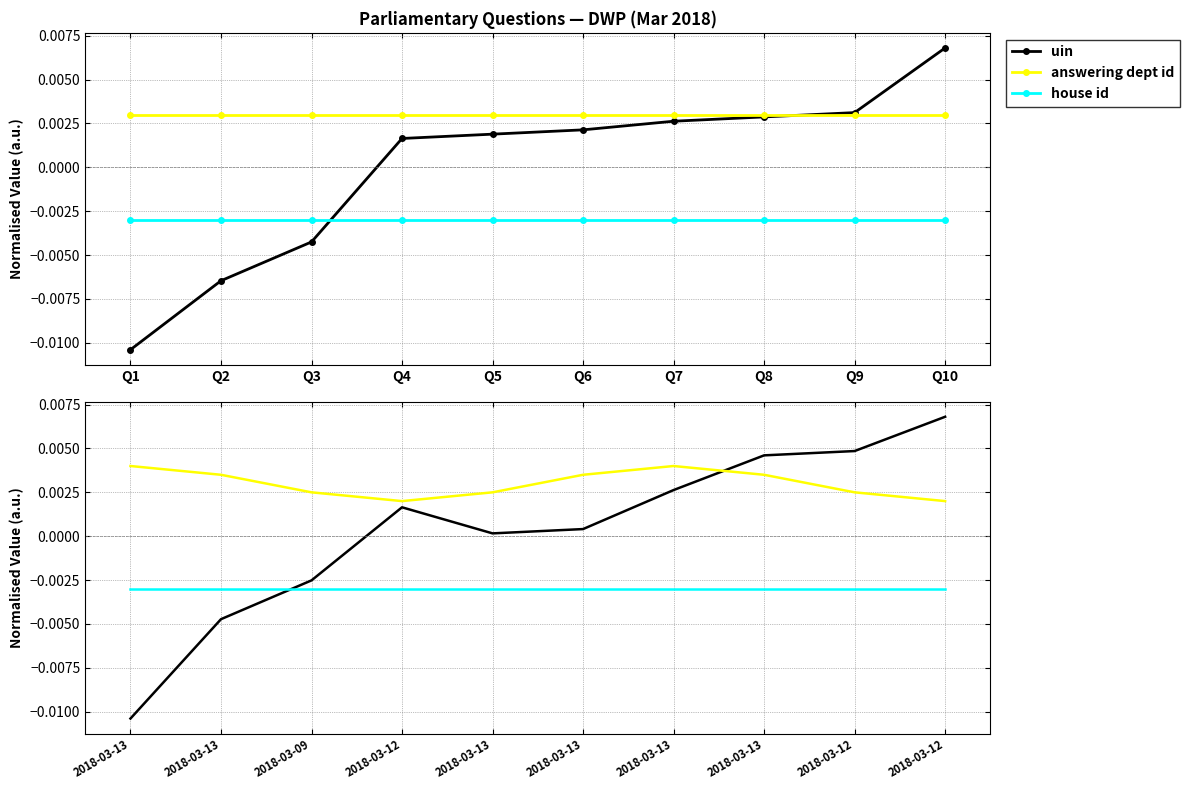

Which has a higher value, 2018-03-12 or 2018-03-12?

2018-03-12